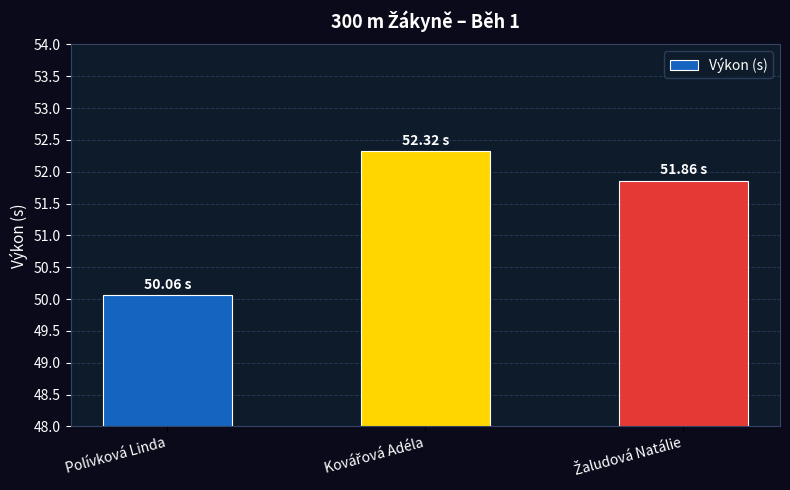

At which category does the chart reach its minimum across all series?

Polívková Linda